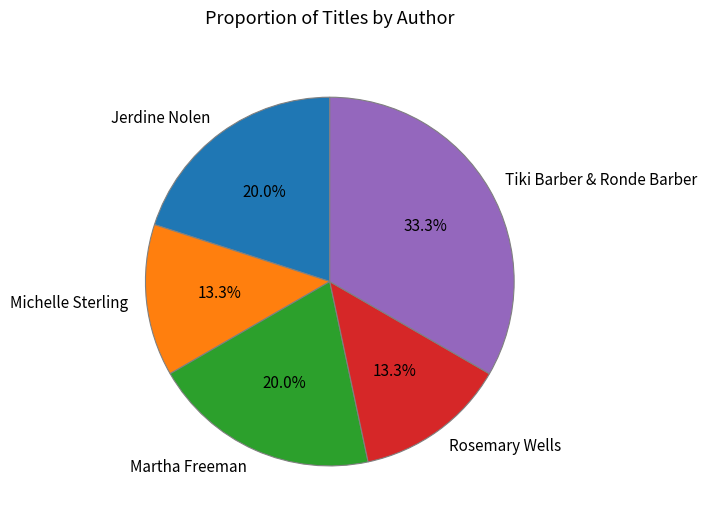

What is the total percentage of Martha Freeman and Jerdine Nolen?

40.0%